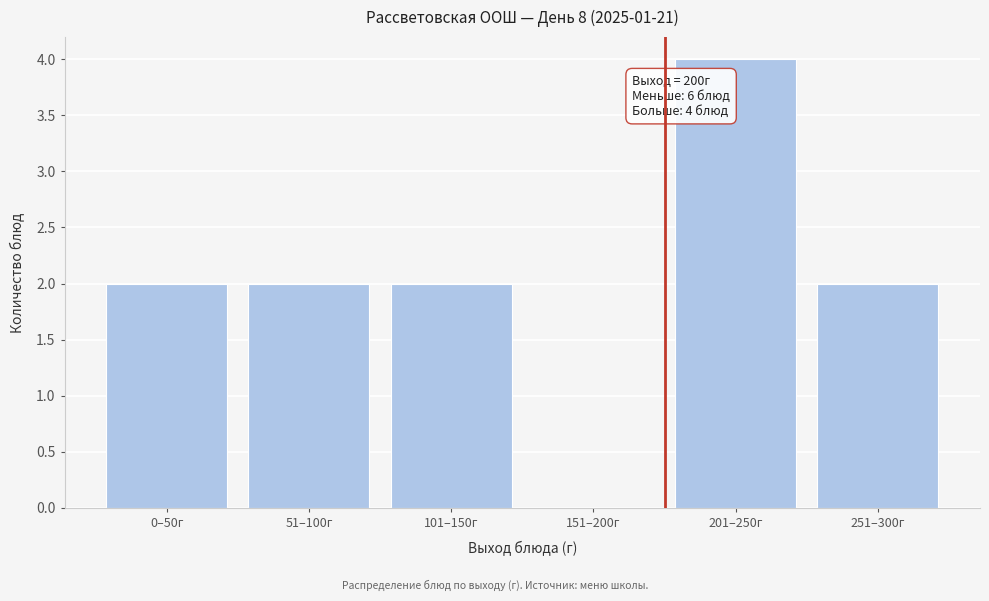

Reading left to right, extract all data points from this chart.

0–50г=2	51–100г=2	101–150г=2	151–200г=0	201–250г=4	251–300г=2